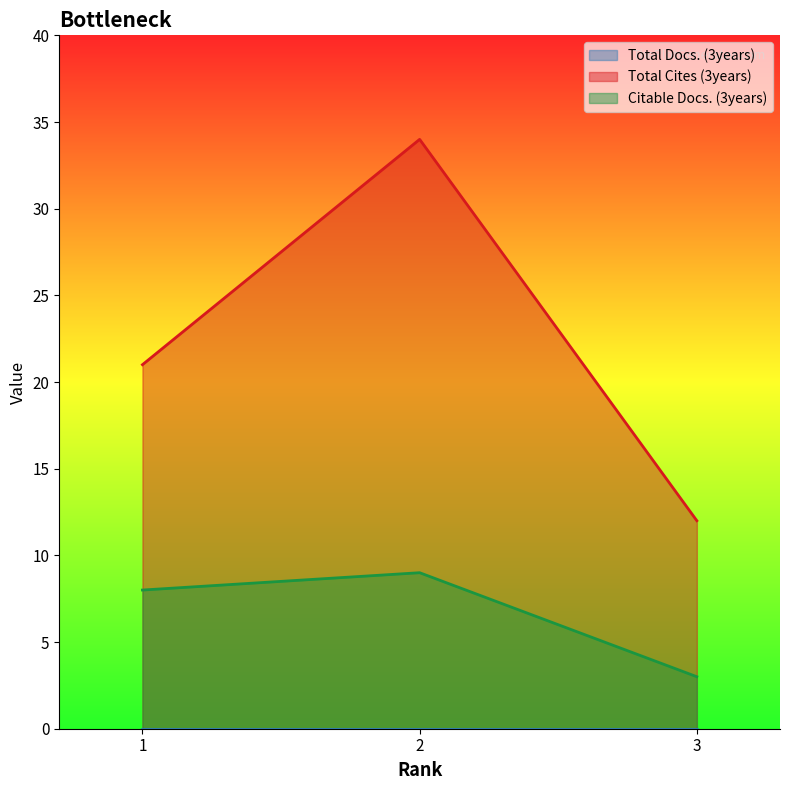

Which has a higher value, 1 or 3?

1